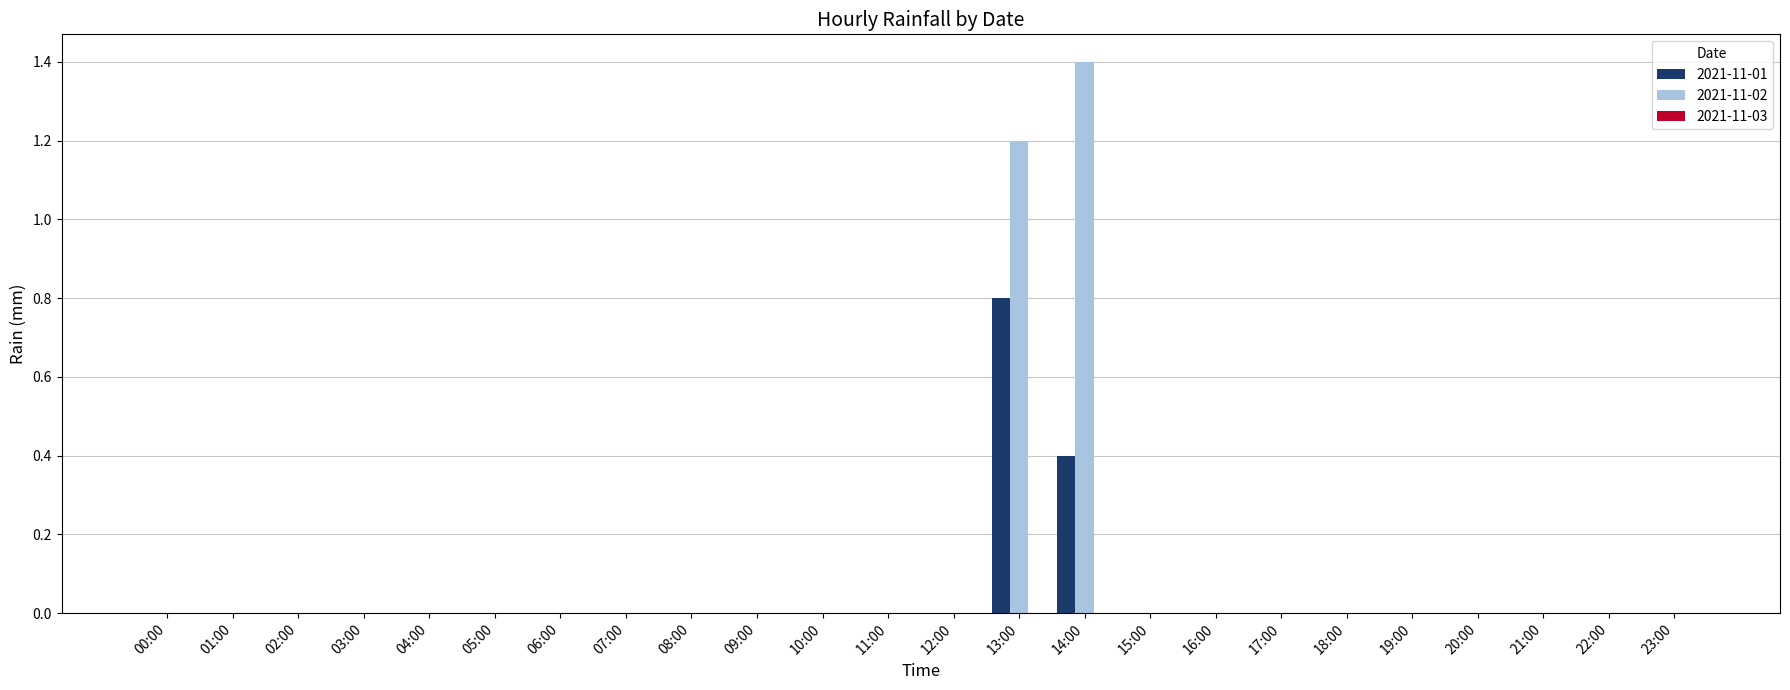

How many data points does each series have?

24